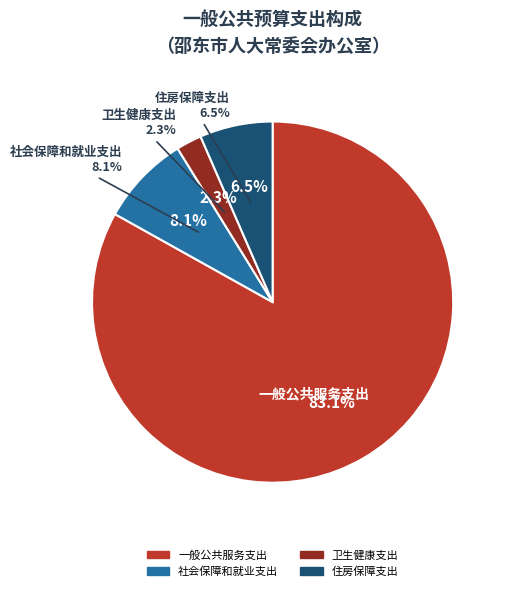

Do 社会保障和就业支出 and 住房保障支出 together represent more than half of the pie?

No